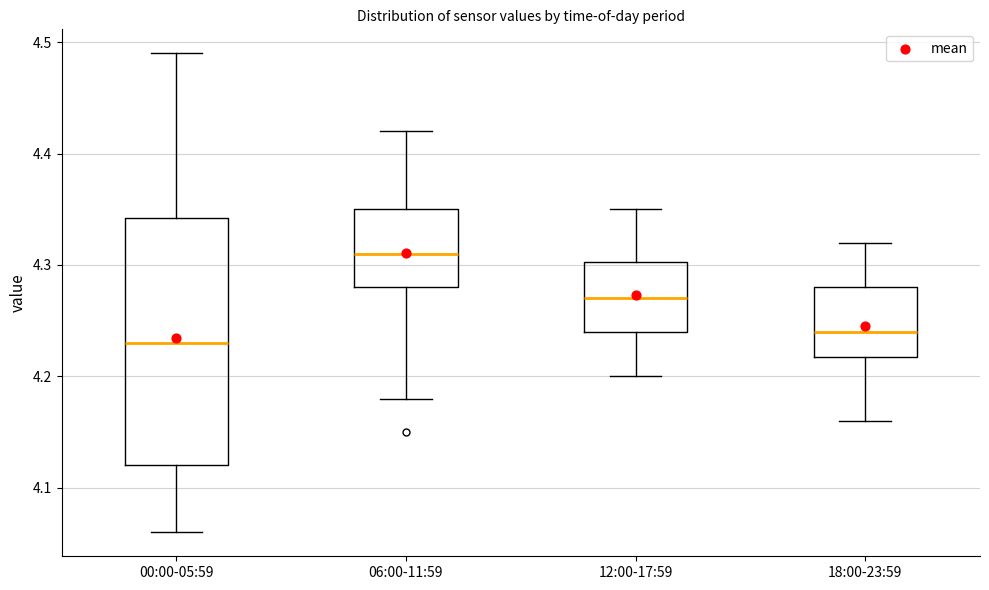

Which box's median line is the highest?

06:00-11:59